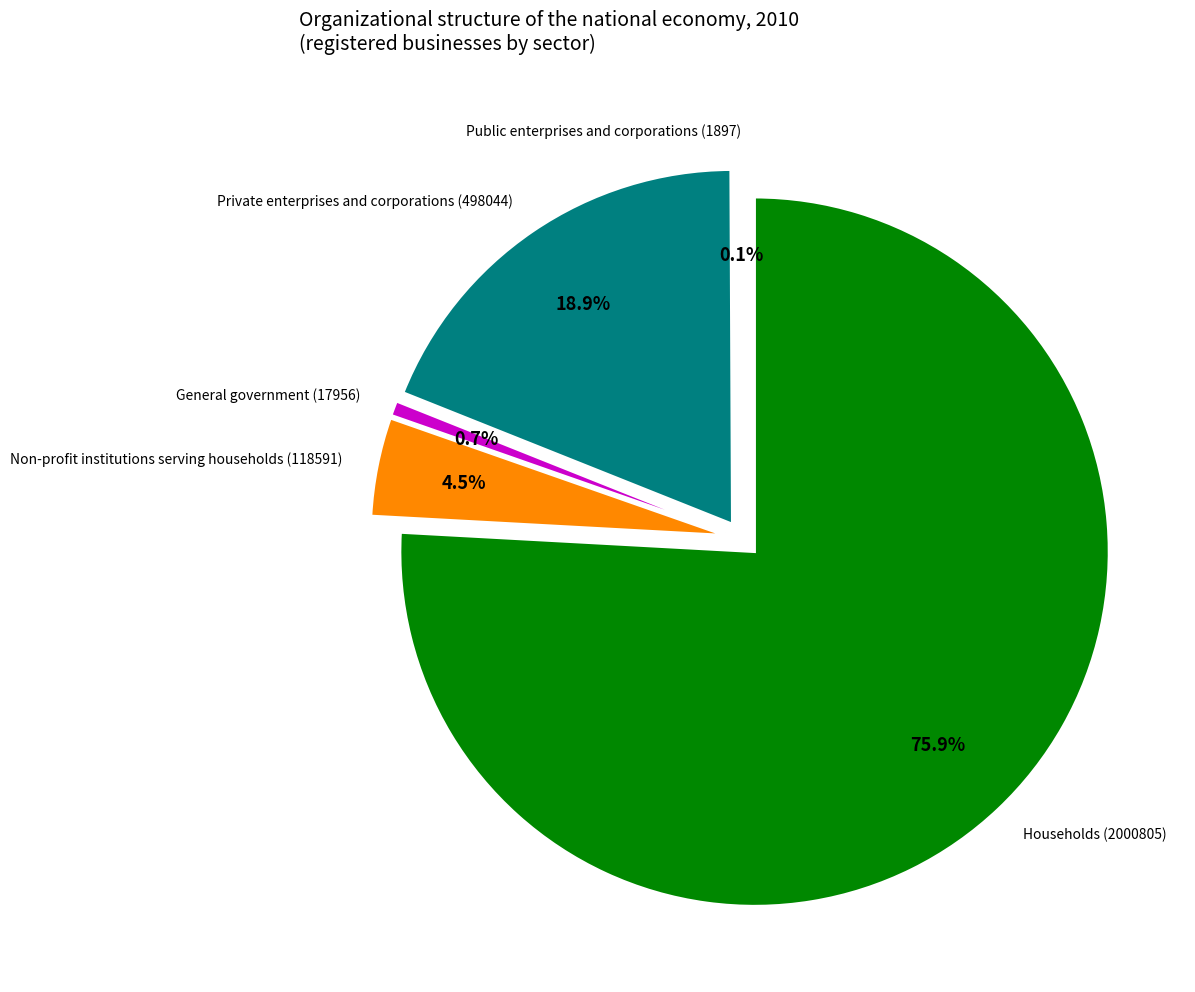

What is the ratio of the value at Private enterprises and corporations (498044) to the value at General government (17956)?

27.7